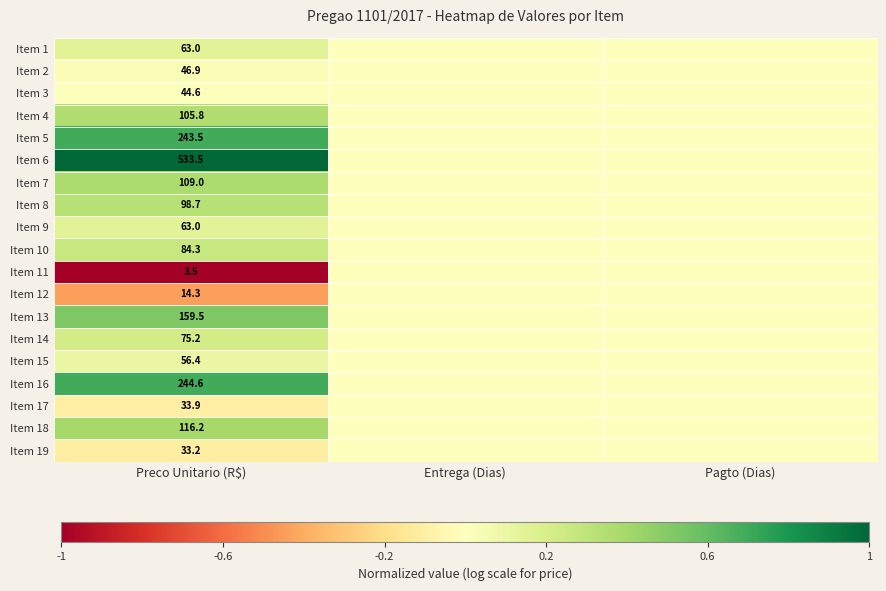

What is the difference between the highest and lowest values at Preco Unitario (R$)?

530.0